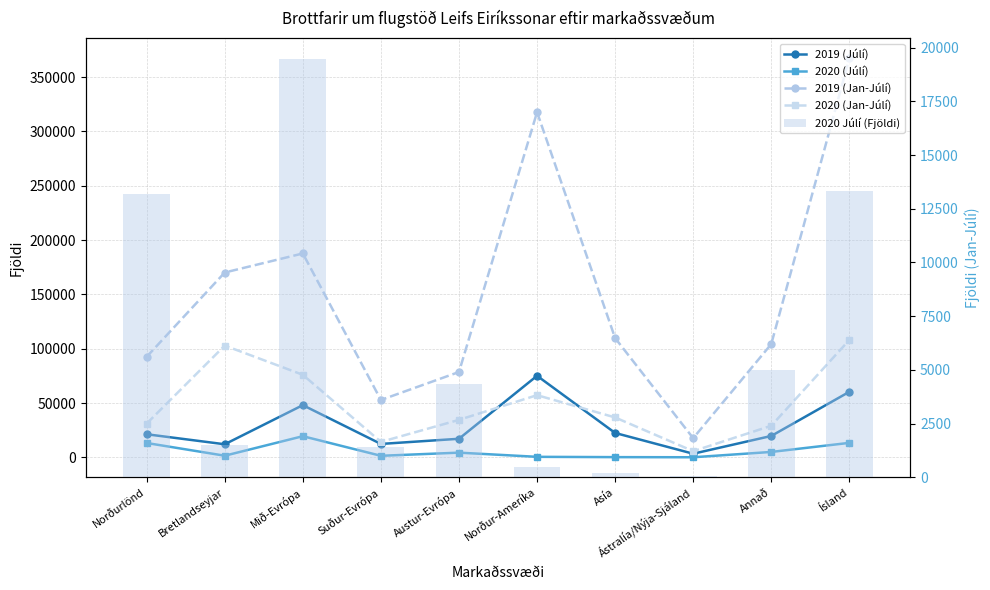

What are all the series names shown in the legend?

2019 (Júlí), 2020 (Júlí), 2019 (Jan-Júlí), 2020 (Jan-Júlí), 2020 Júlí (Fjöldi)